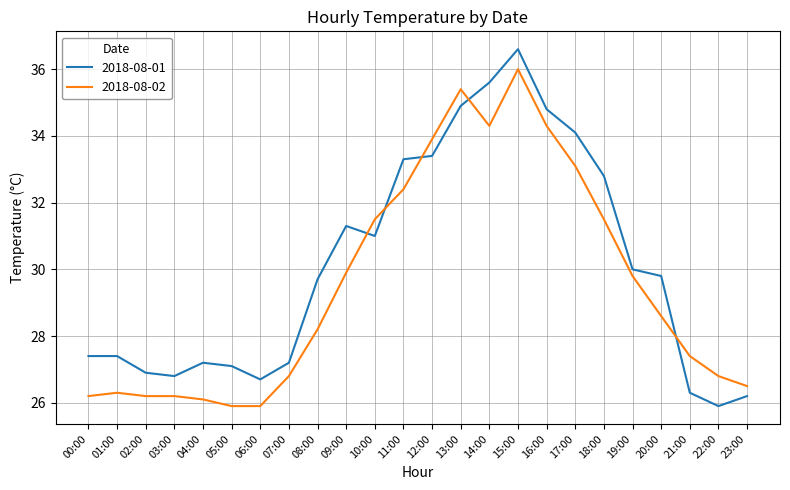

What position from the left is 16:00?

17